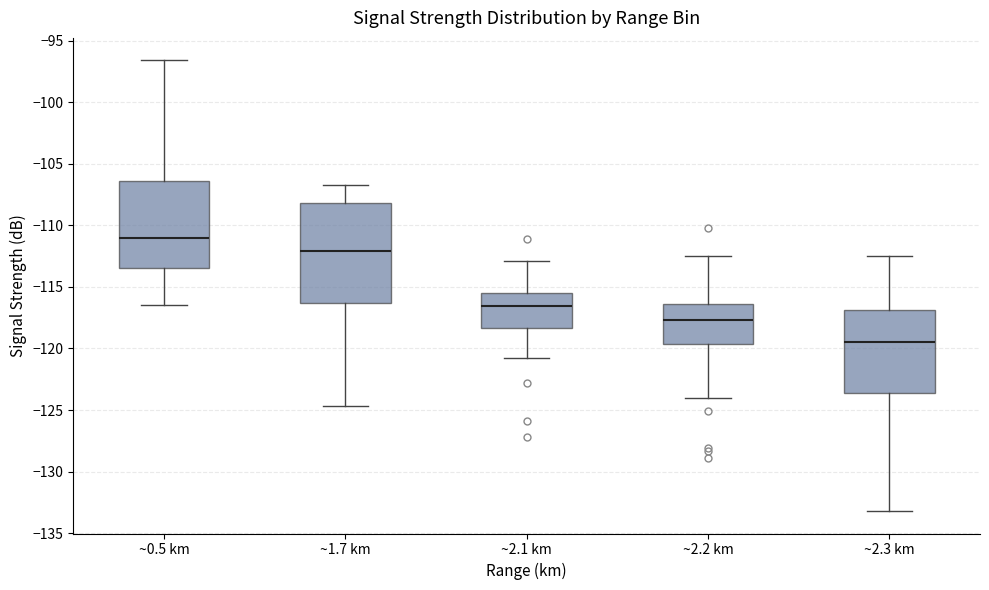

Reading left to right, read every box against the y-axis: the position of its median line, the range the box covers, and the ends of its whiskers. The values are not printed on the chart, so give them approximately, as read against the axis.

~0.5 km: median -111.0, box -113.5 to -106.5, whiskers -116.5 to -96.5
~1.7 km: median -112.0, box -116.5 to -108.0, whiskers -124.5 to -106.5
~2.1 km: median -116.5, box -118.5 to -115.5, whiskers -121.0 to -113.0
~2.2 km: median -117.5, box -119.5 to -116.5, whiskers -124.0 to -112.5
~2.3 km: median -119.5, box -123.5 to -117.0, whiskers -133.0 to -112.5